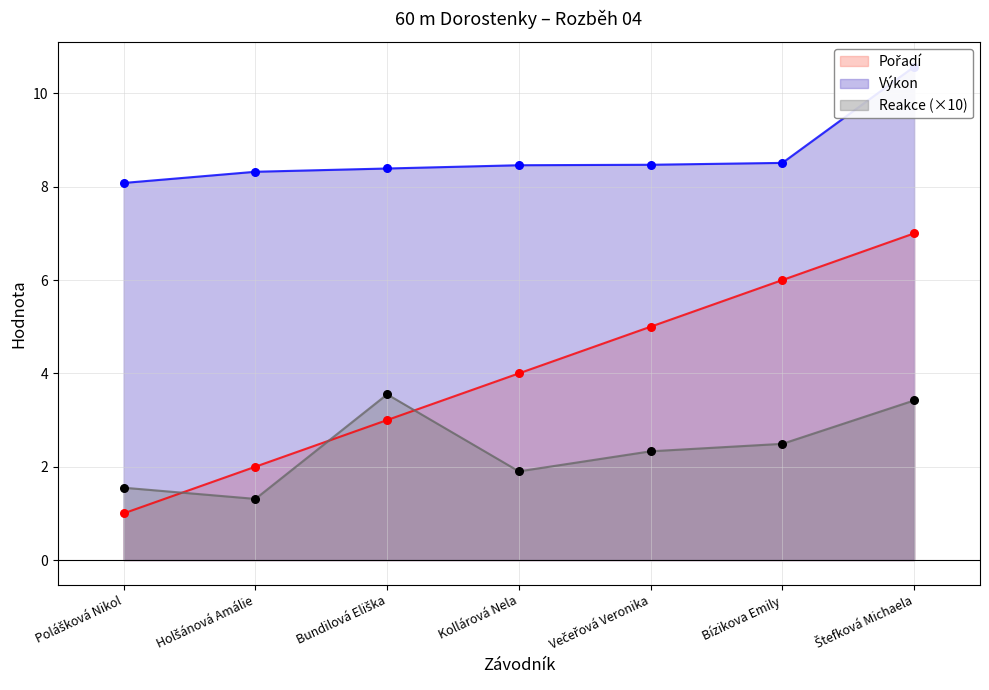

Which series has the largest total across all categories?

Výkon